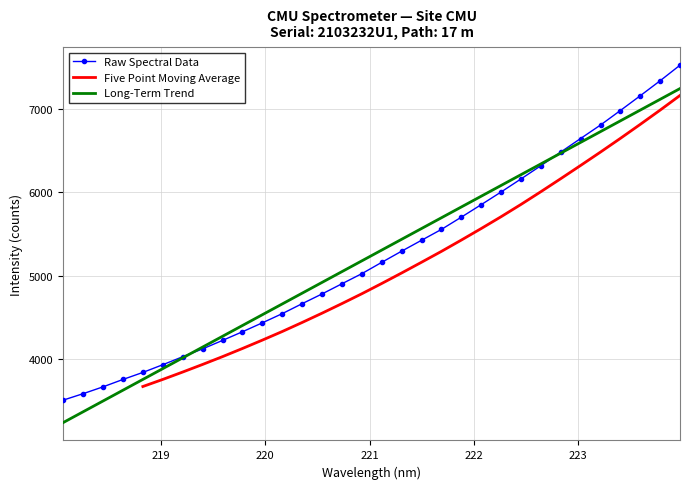

Is this an area chart (filled region under the line)?

No